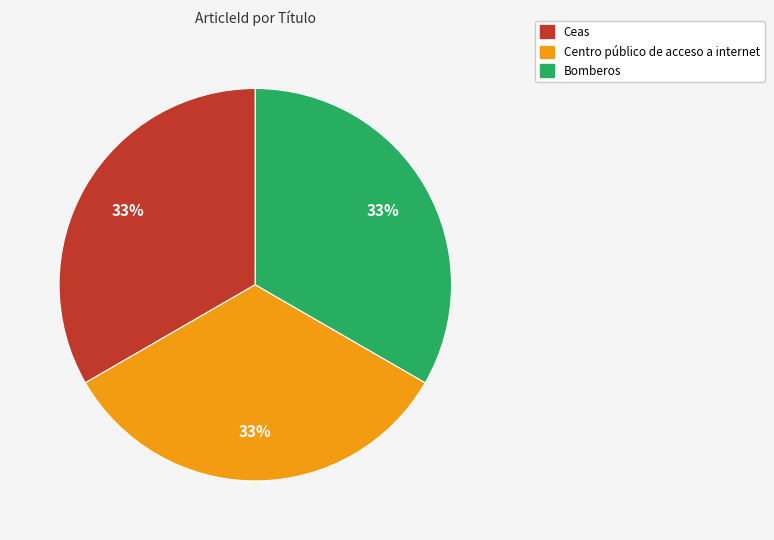

To the nearest percent, what portion does Centro público de acceso a internet represent?

33%